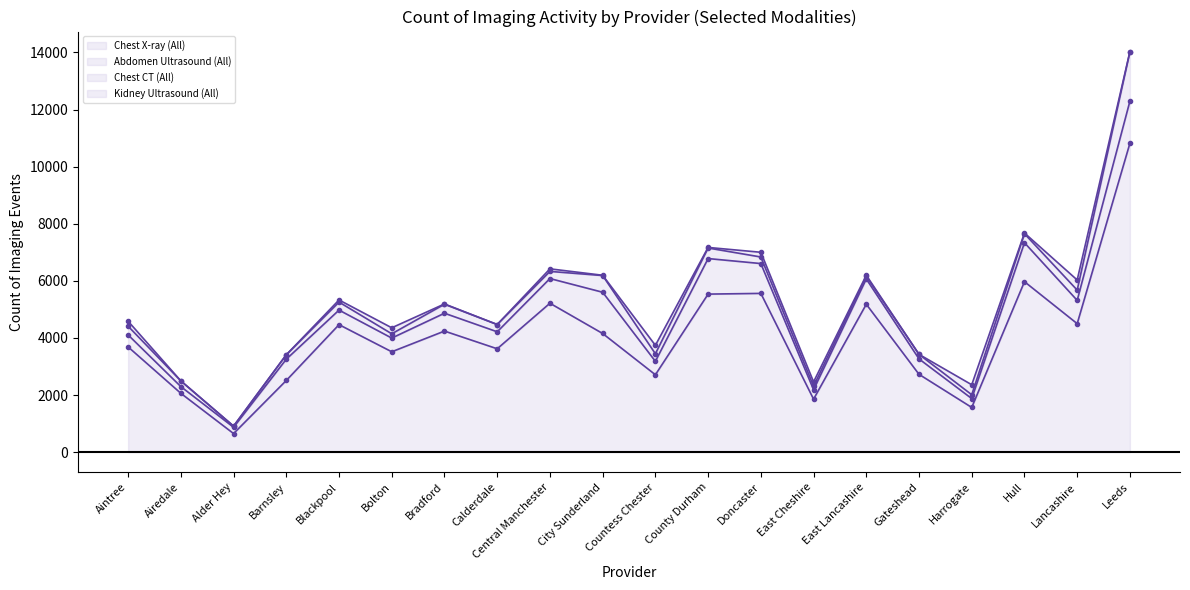

Rank the series at Lancashire from lowest to highest value.

Chest X-ray (All) (line), Abdomen Ultrasound (All) (line), Chest CT (All) (line), Kidney Ultrasound (All) (line)